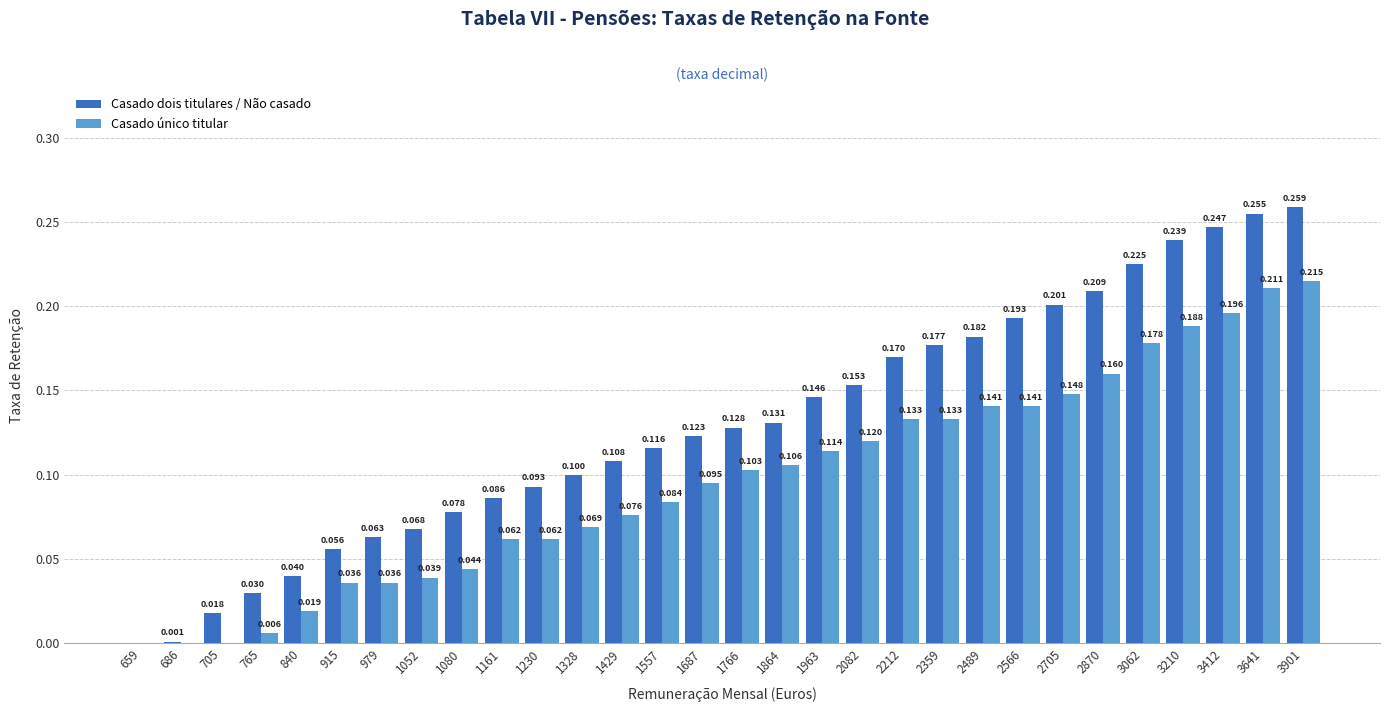

Between 1052 and 3901, which series saw the biggest shift?

Casado dois titulares / Não casado